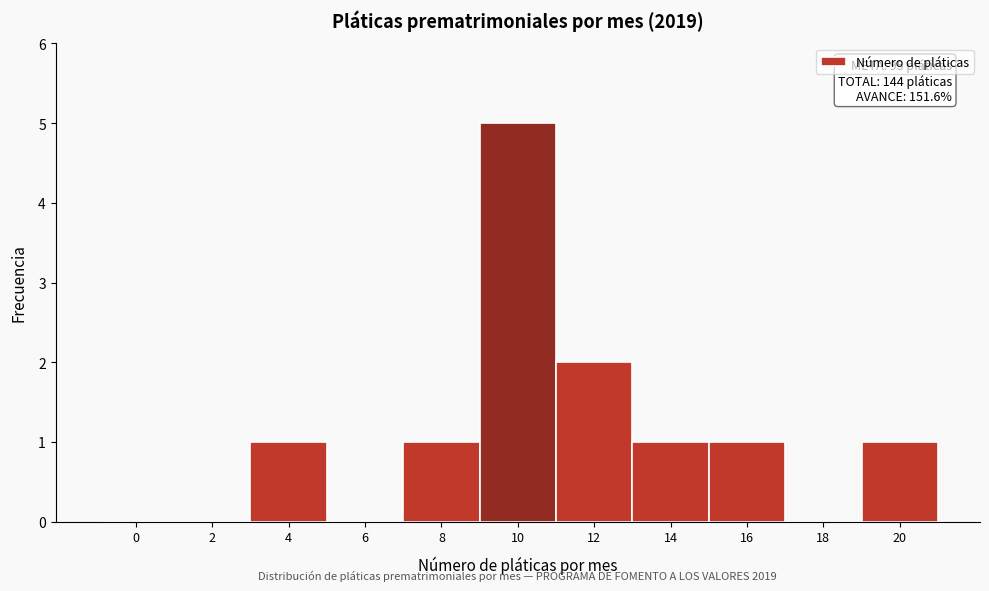

Reading right to left, transcribe all the data shown in this chart.

20=1	18=0	16=1	14=1	12=2	10=5	8=1	6=0	4=1	2=0	0=0